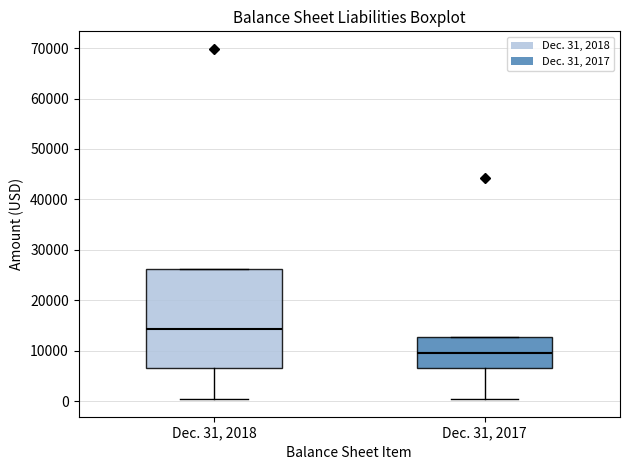

Which box's median line is the lowest?

Dec. 31, 2017